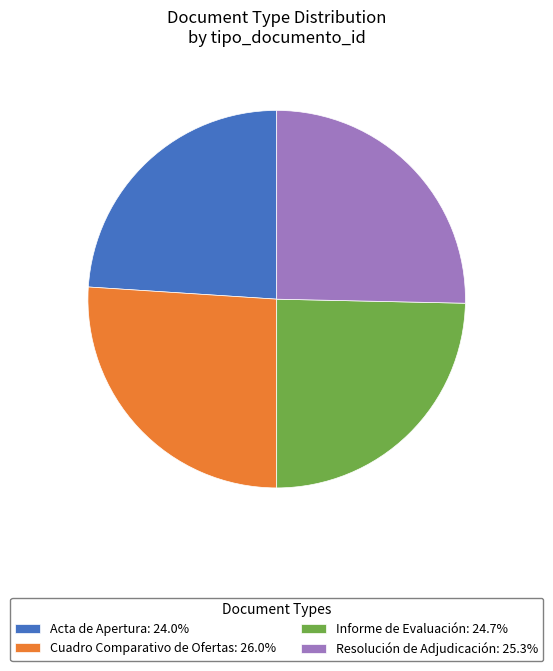

What is the largest slice in the pie chart?

Cuadro Comparativo de Ofertas